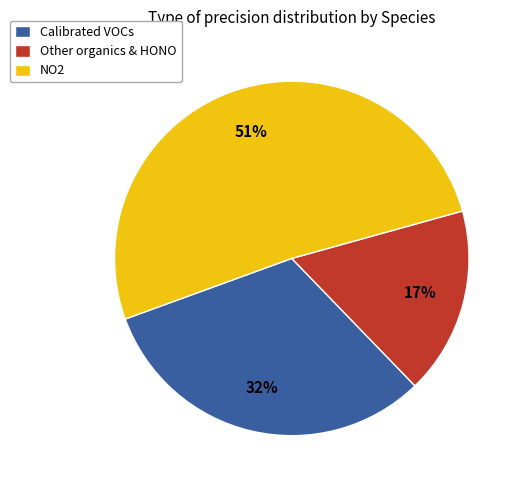

Do Calibrated VOCs and Other organics & HONO together represent more than half of the pie?

No